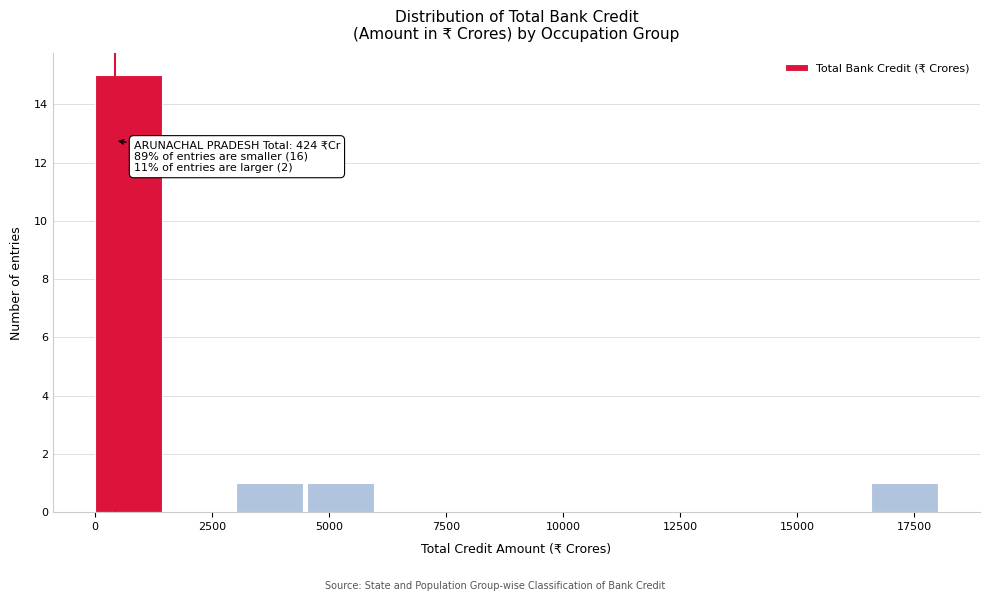

Read against the x-axis, roughly where is the centre of the tallest bar?

500